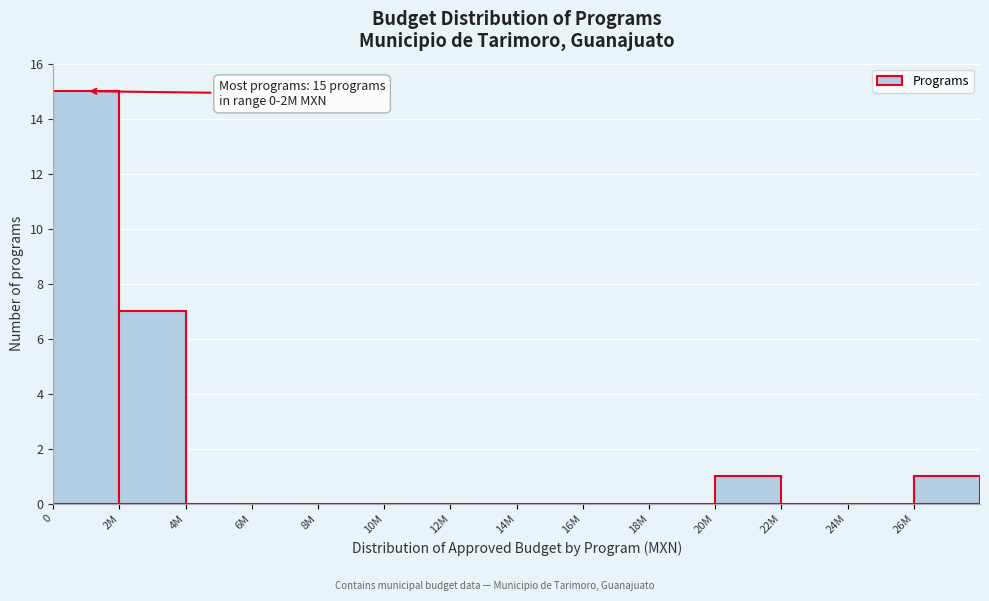

Reading right to left, transcribe all the data shown in this chart.

26M=1	24M=0	22M=0	20M=1	18M=0	16M=0	14M=0	12M=0	10M=0	8M=0	6M=0	4M=0	2M=7	0=15